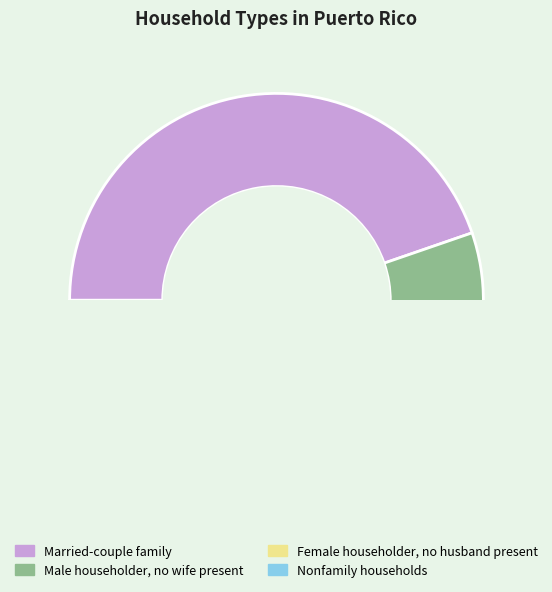

Rank the categories by value from lowest to highest.

Male householder, no wife present, Female householder, no husband present, Nonfamily households, Married-couple family